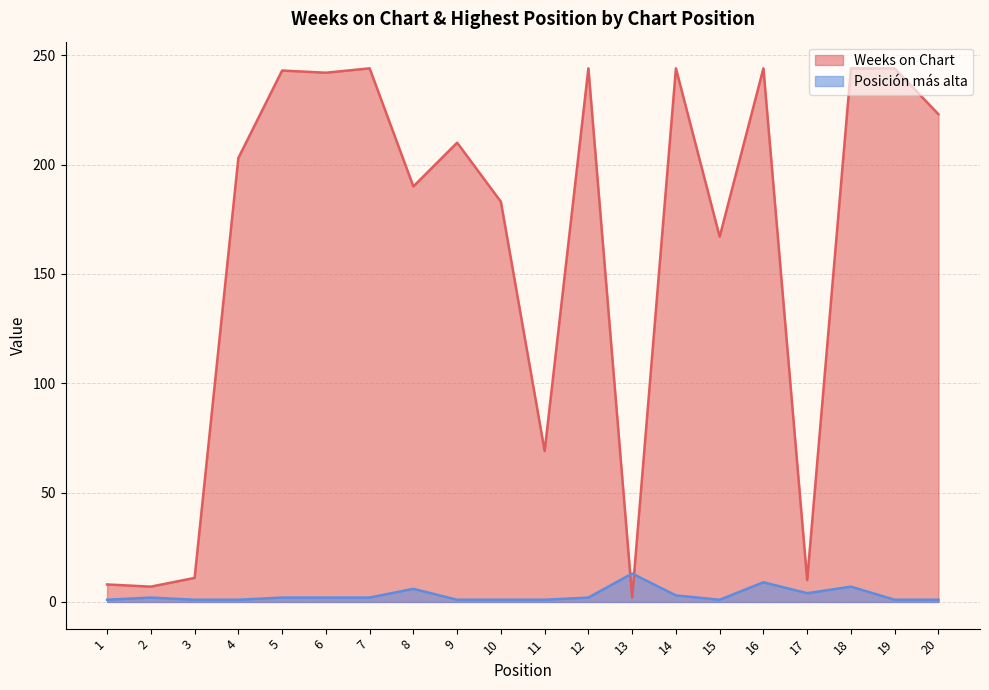

Which series ends up on top after the final intersection of Posición más alta and Weeks on Chart?

Weeks on Chart